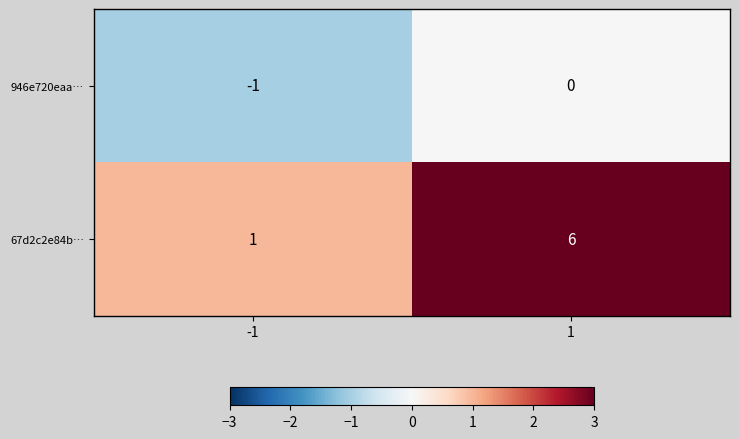

Which series has the widest spread of values?

67d2c2e84b…